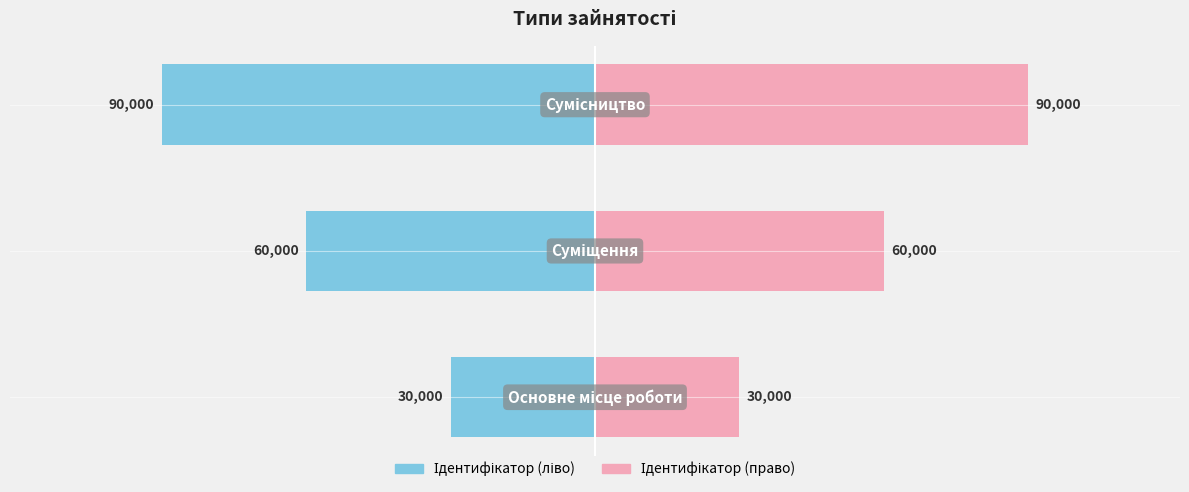

Which series has the largest total across all categories?

Ідентифікатор (право)